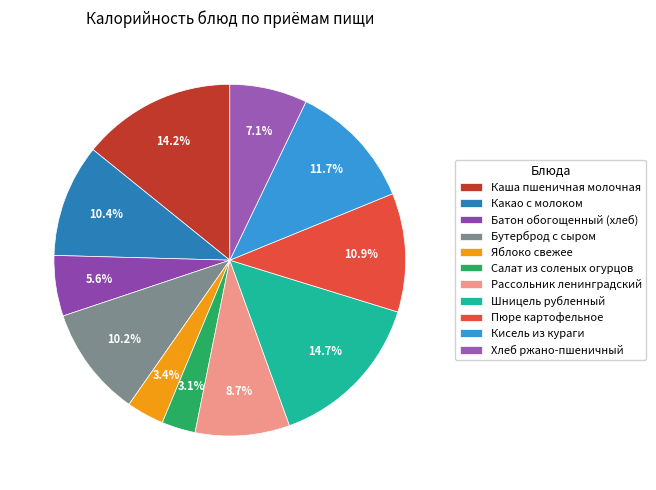

How many slices are in this pie chart?

11